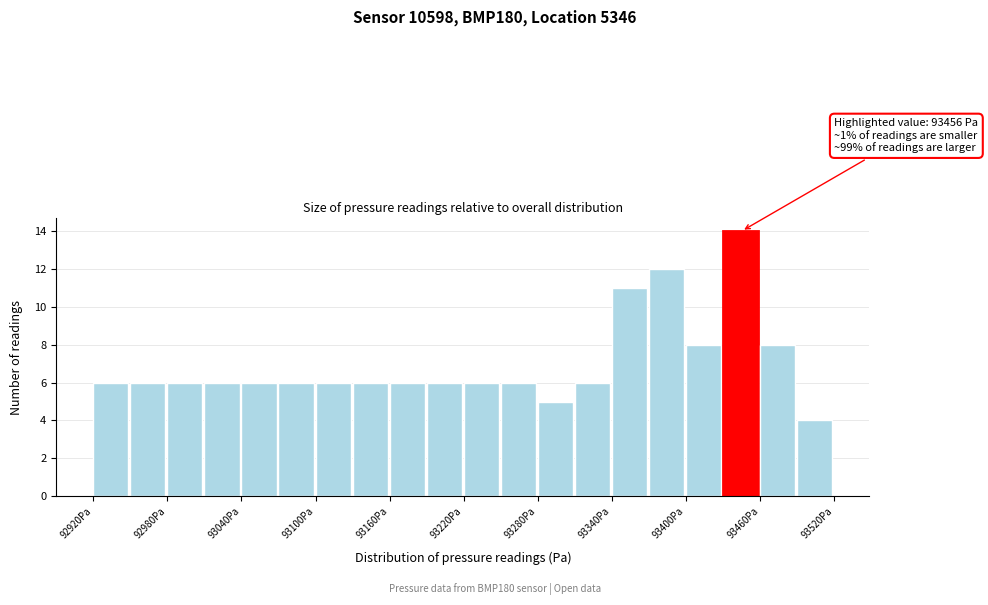

Read against the x-axis, roughly where is the centre of the tallest bar?

93440